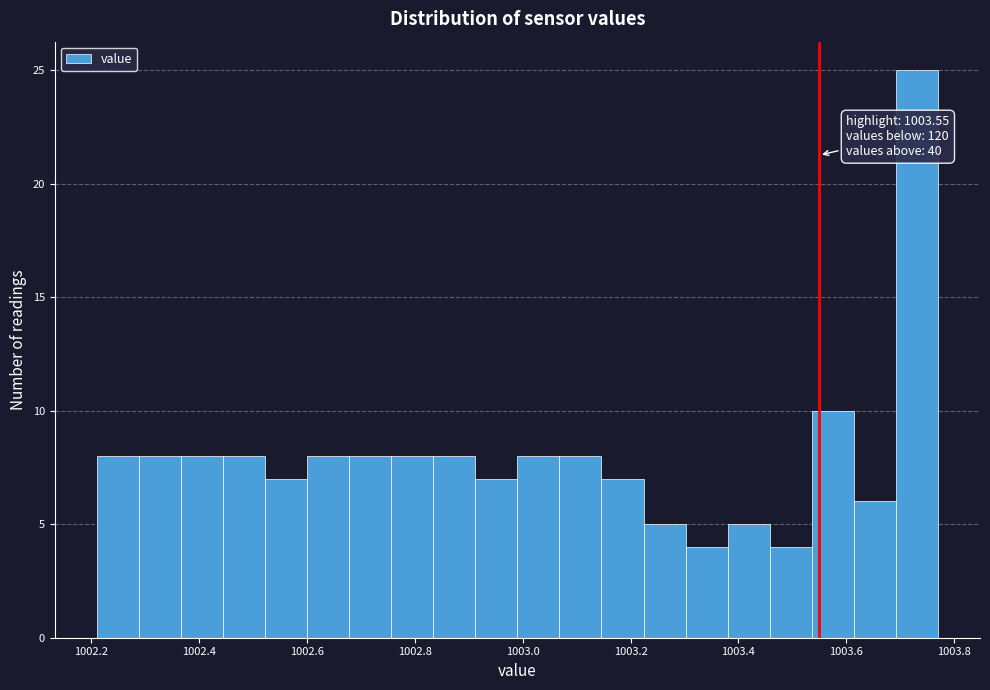

Read against the x-axis, roughly where is the centre of the tallest bar?

1003.74